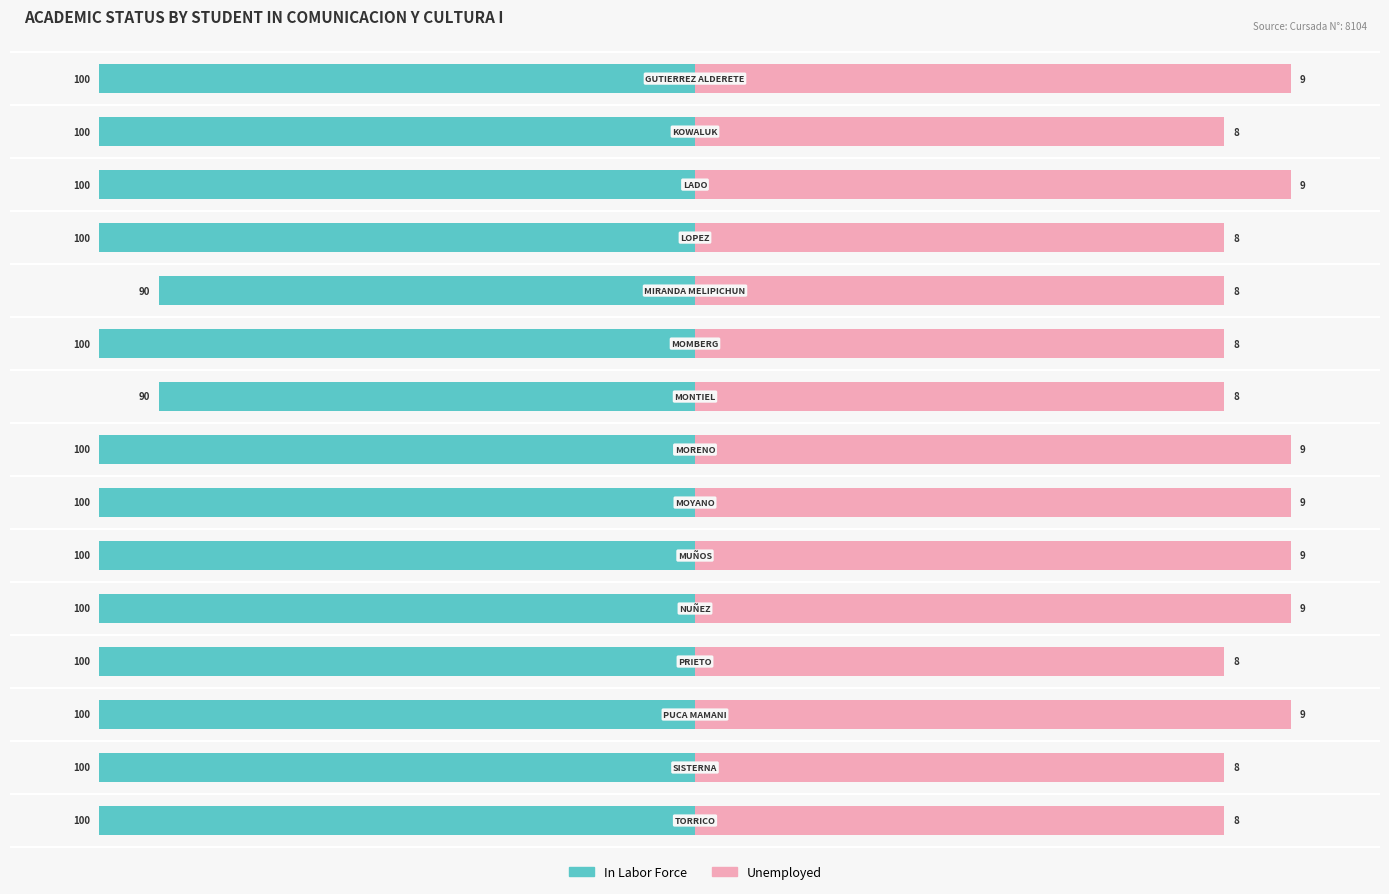

Does the chart contain stacked bars?

No